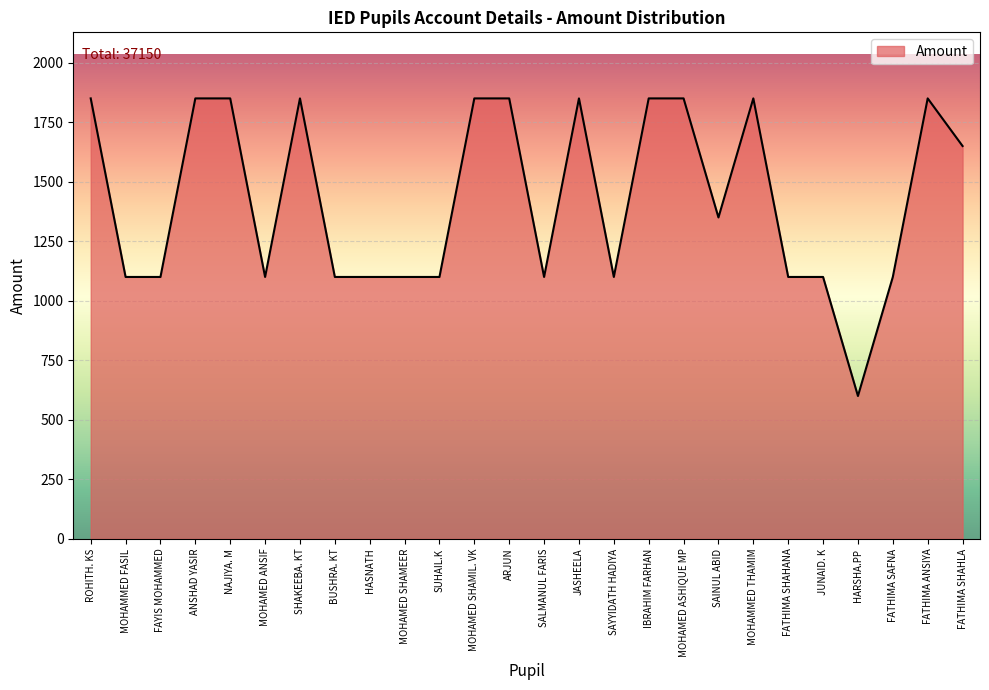

True or false: the data shows 1100 at SUHAIL.K.

True